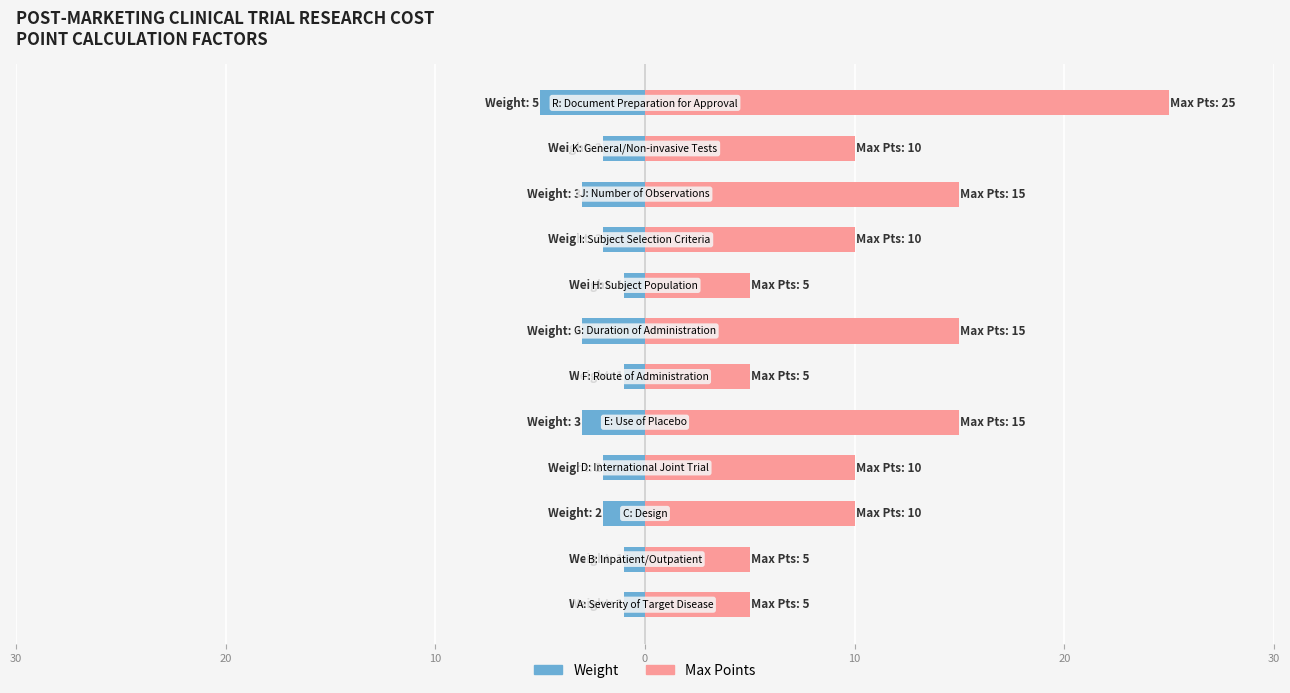

What are all the series names shown in the legend?

Weight, Max Points